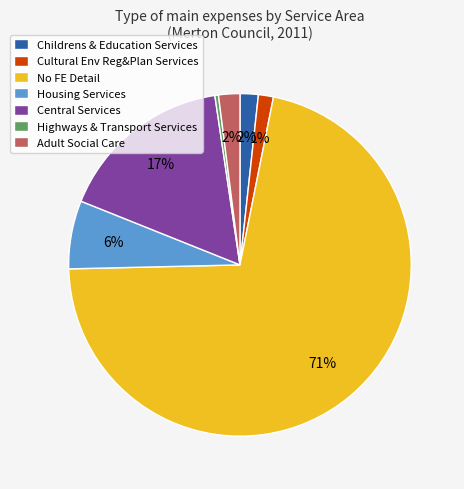

To the nearest percent, what is the average slice percentage?

14%